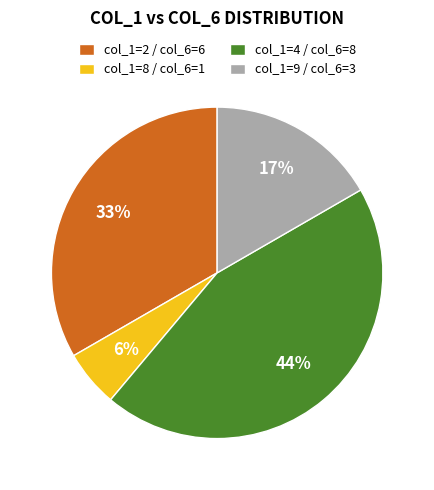

Which category has the biggest portion of the pie?

col_1=4 / col_6=8